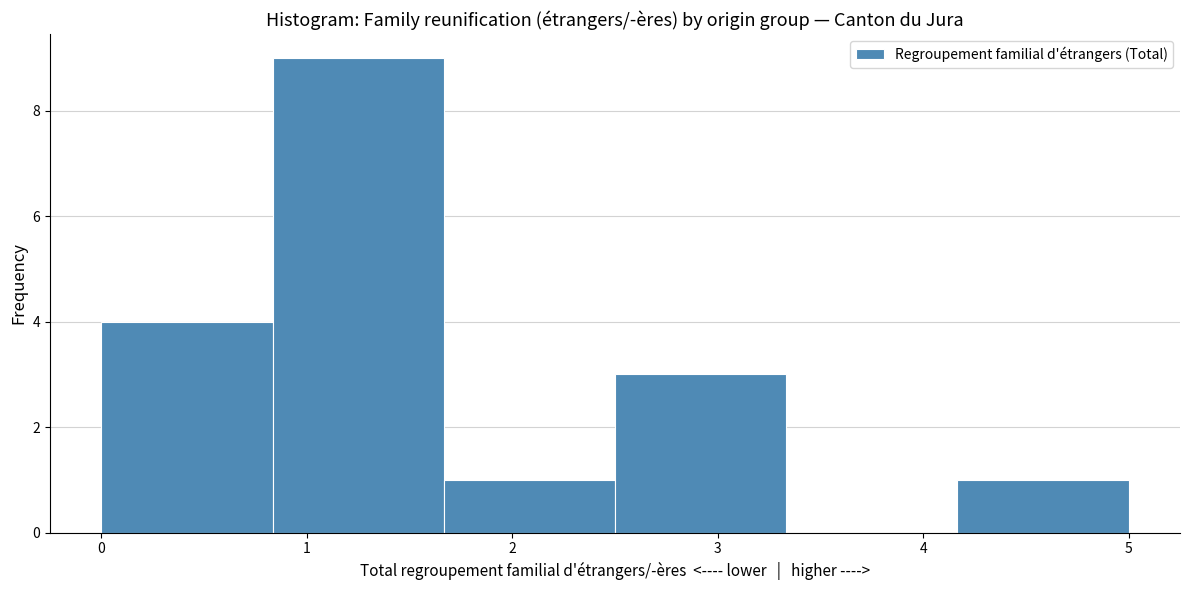

Over which range of the x-axis is the bar tallest?

0.8 to 1.7